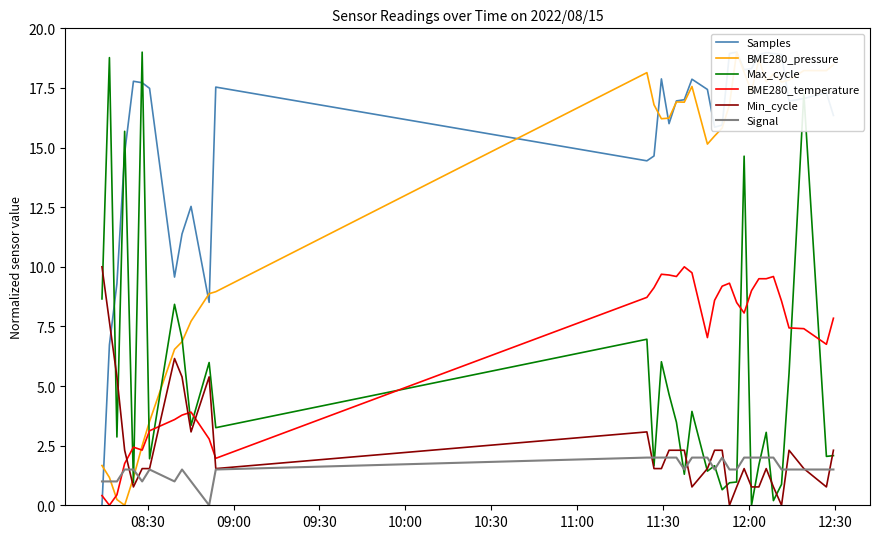

How many times do Min_cycle and BME280_pressure cross each other?

1